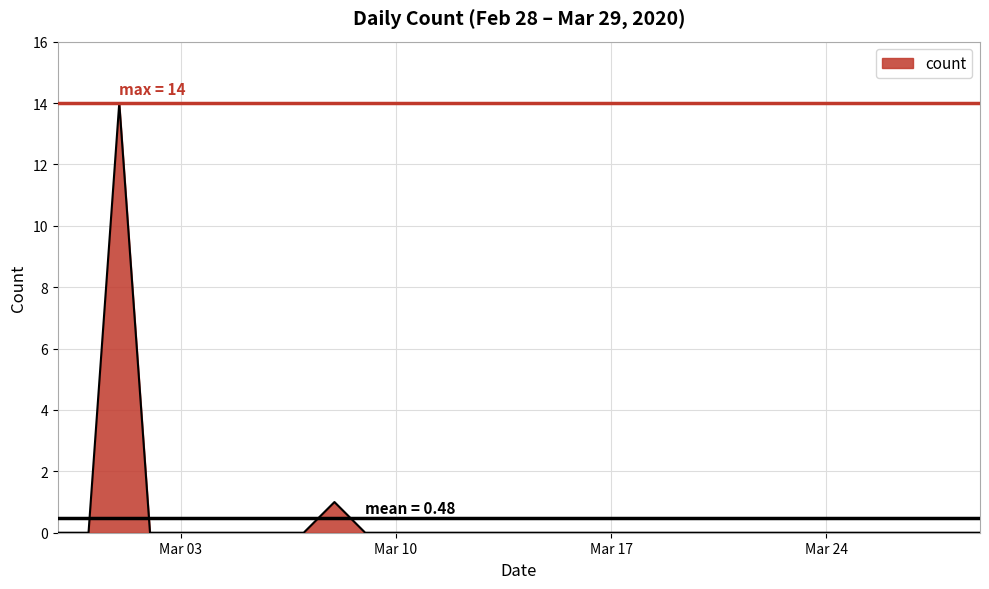

Does the chart have visible grid lines?

Yes